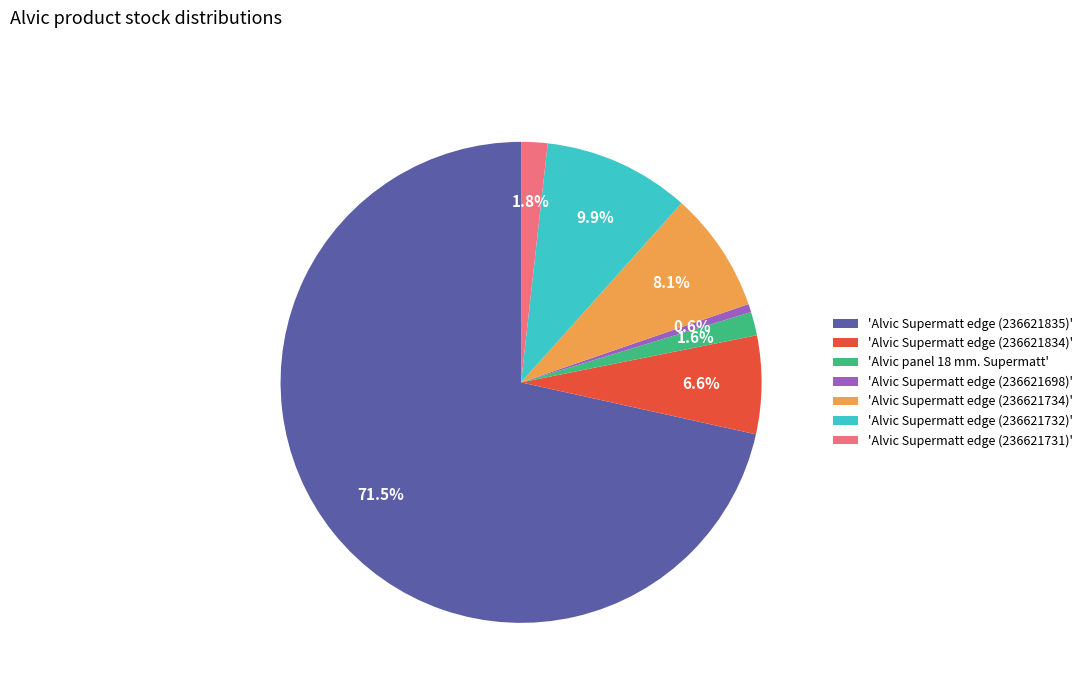

Does any single category account for the majority?

Yes